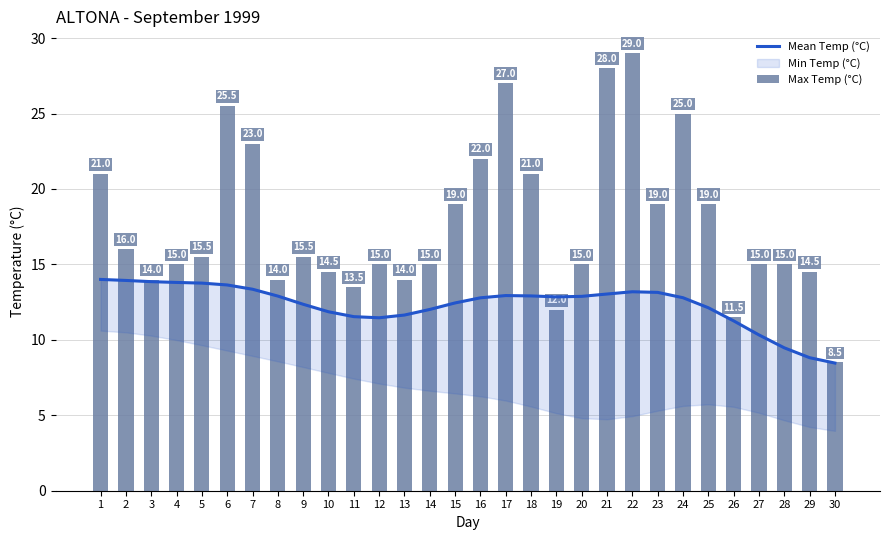

Which series has the largest range (max minus min)?

Max Temp (°C)